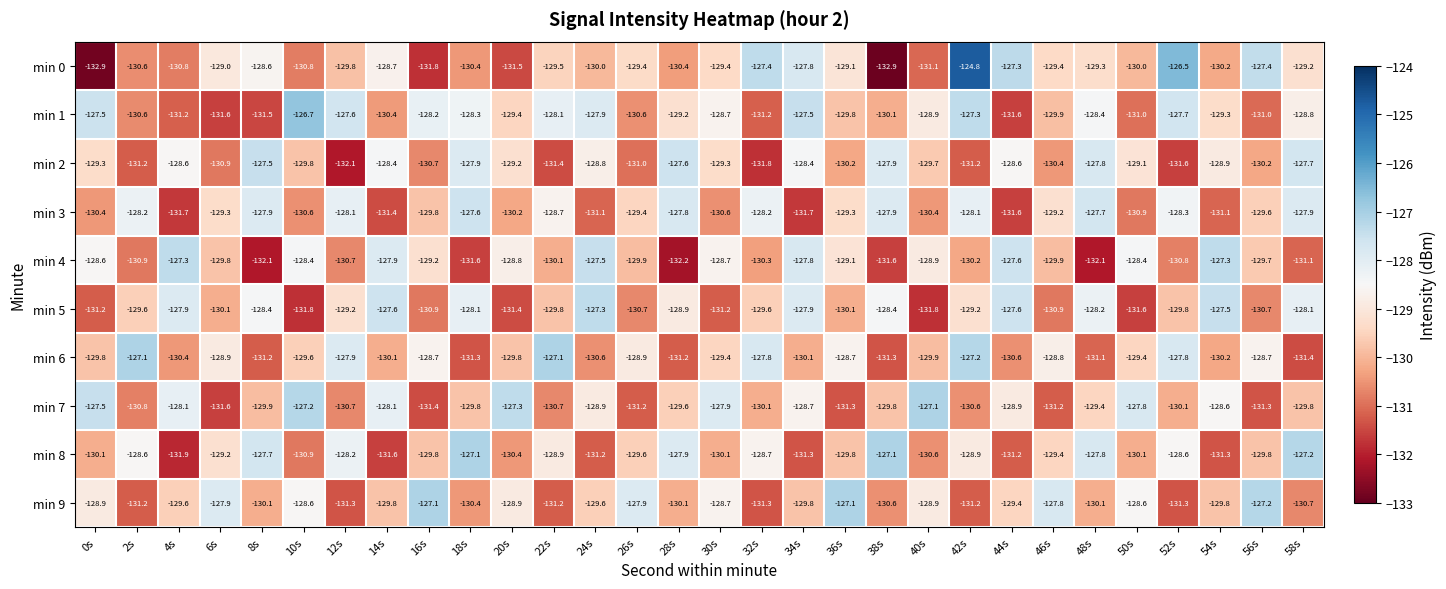

How many values in the min 8 series are below -129?

18